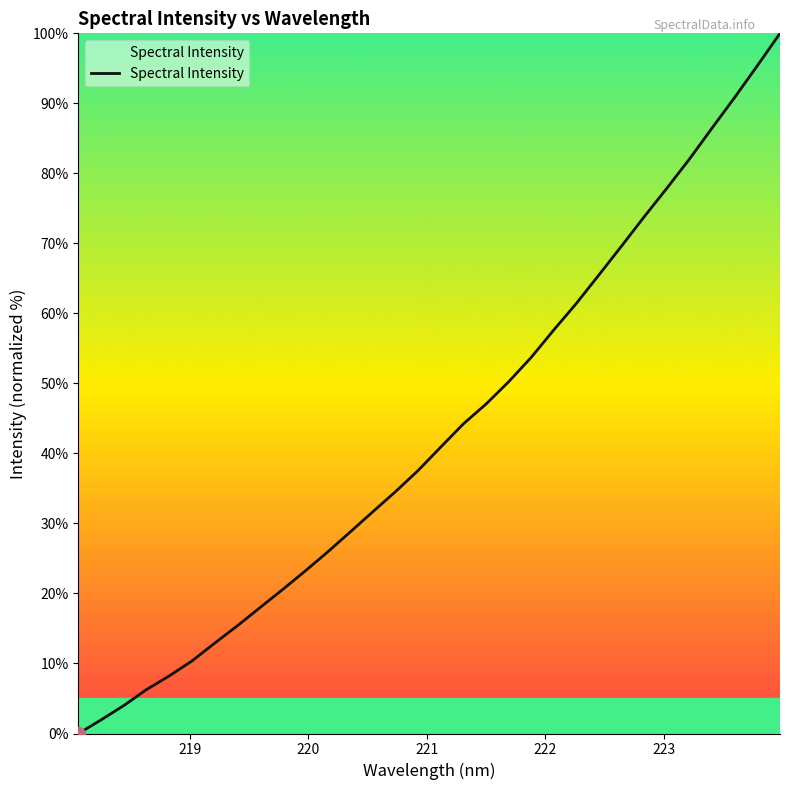

What is the maximum value shown in the chart?

100.0